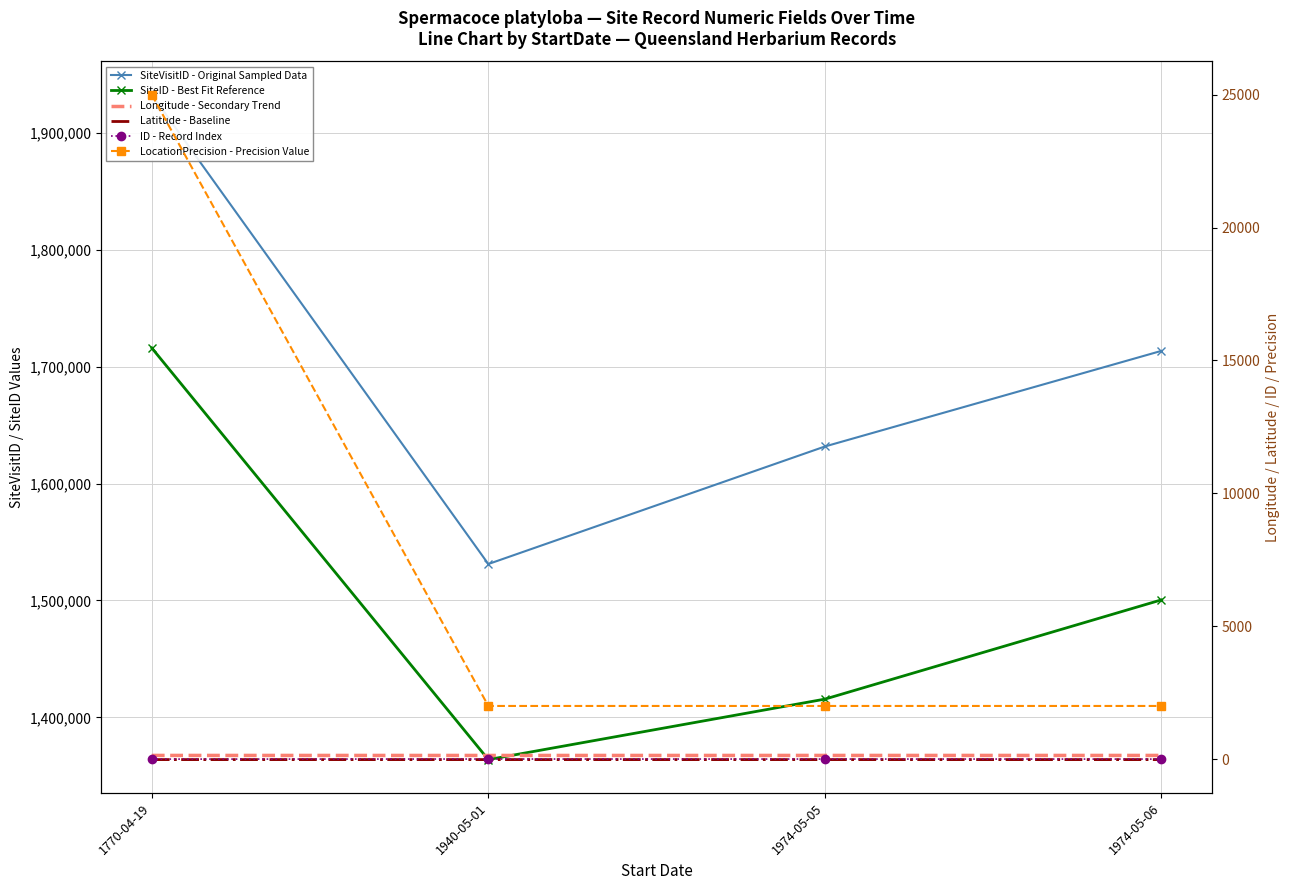

True or false: SiteID - Best Fit Reference has a value of 2457564.1 at 1974-05-05.

False